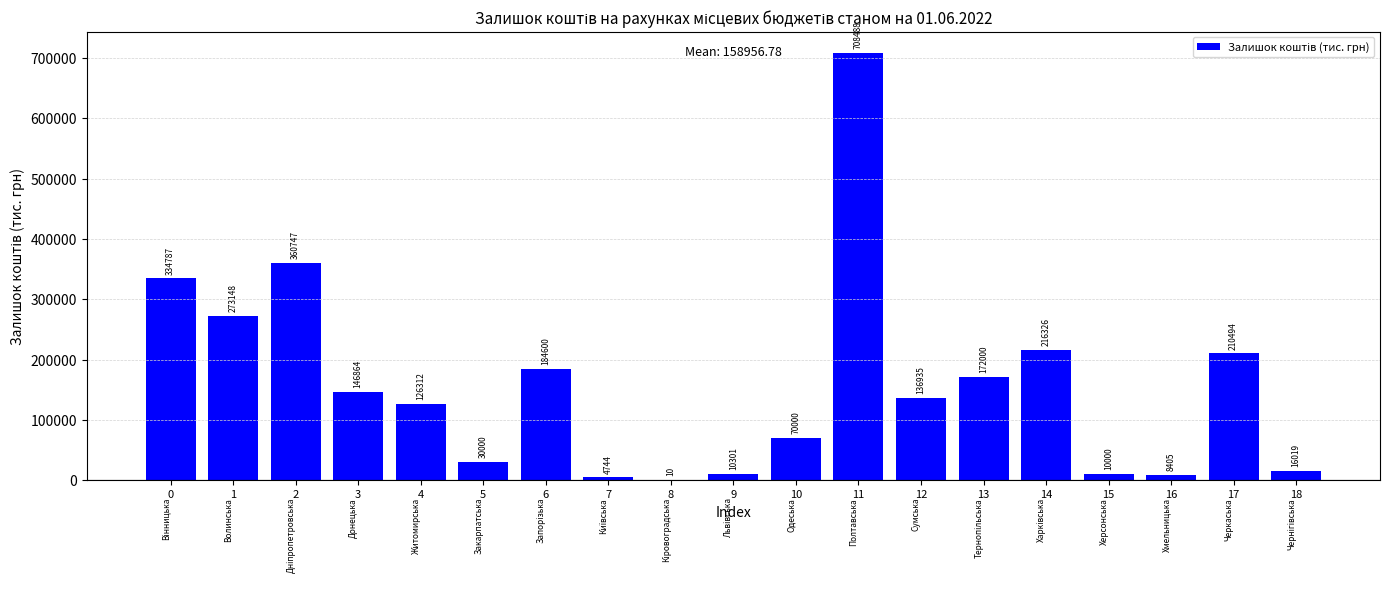

What is the change in value from 11 to 13?

-536488.1